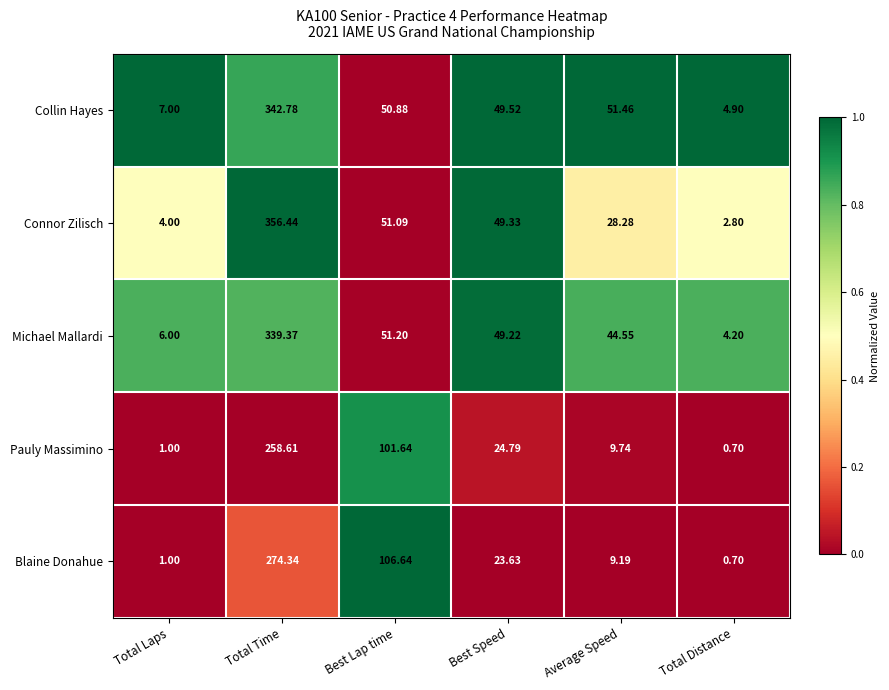

Which category has the highest value across all series?

Total Time